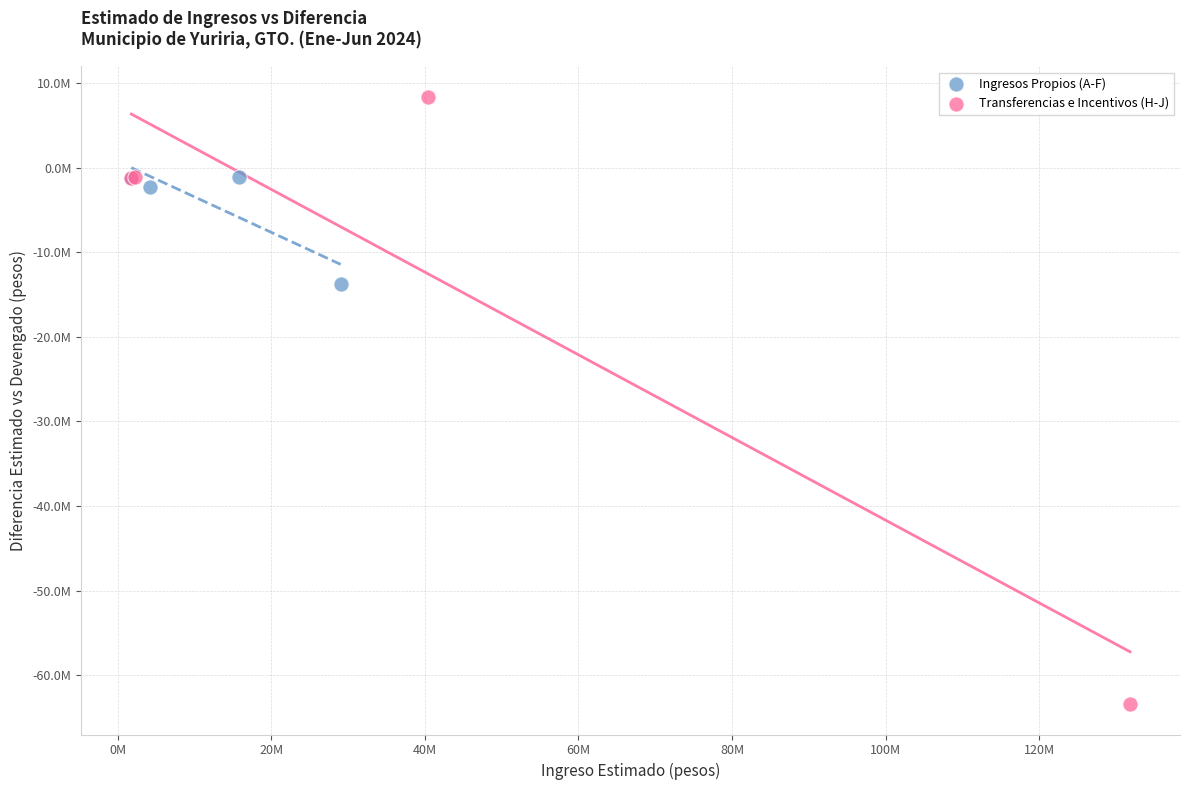

Which series has the widest spread of Y values?

Transferencias e Incentivos (H-J)